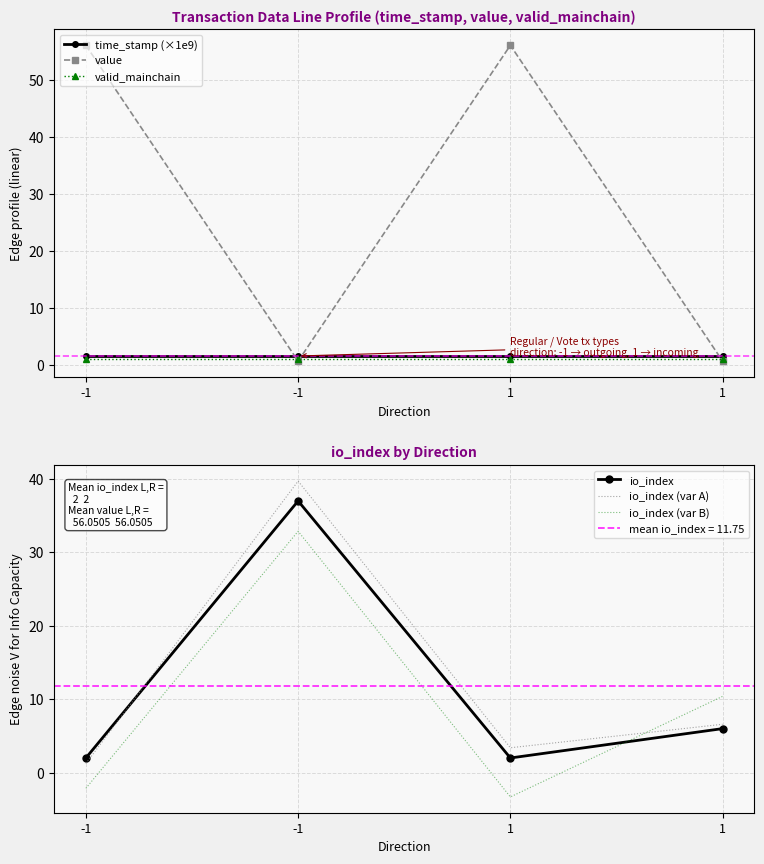

What is the greatest value displayed?

56.1